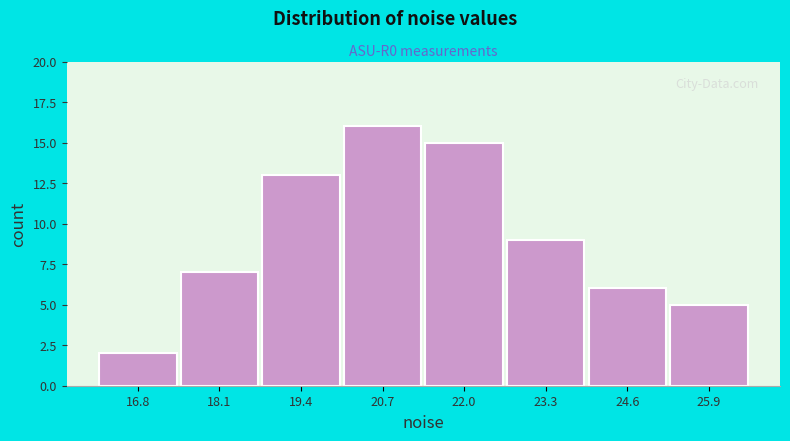

Which range on the x-axis has the tallest bar?

20.0 to 21.4